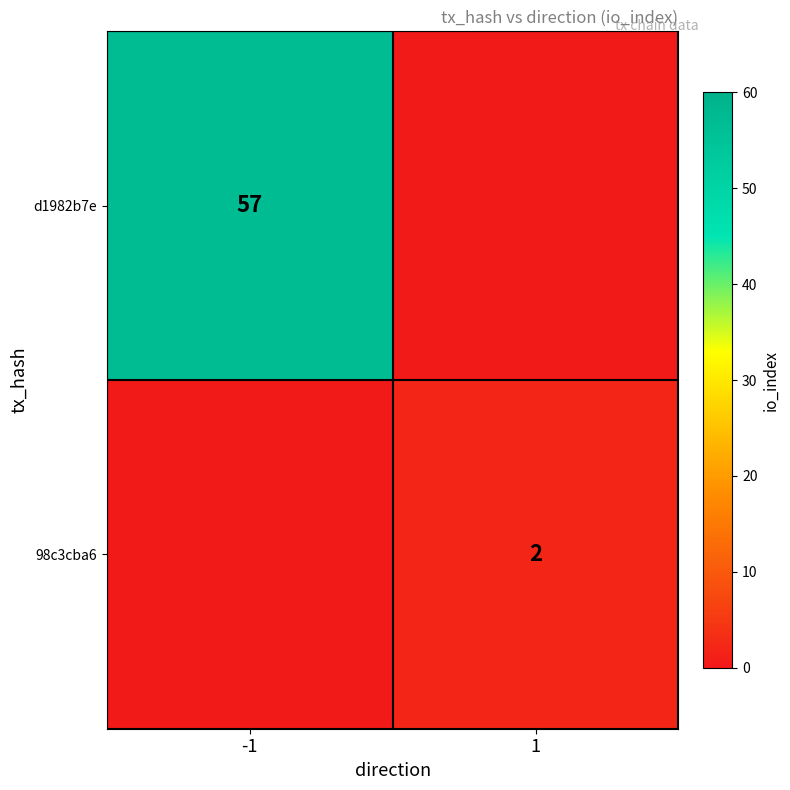

True or false: d1982b7e has a value of 57 at -1.

True